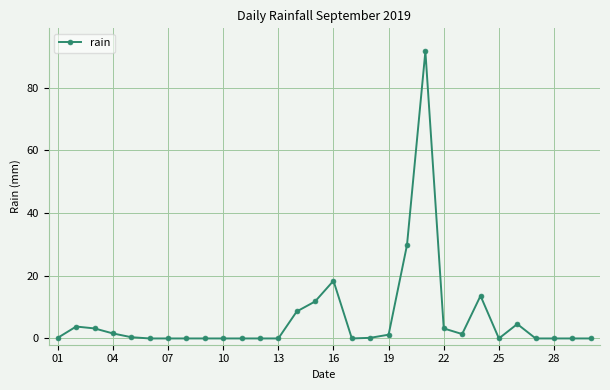

What is the maximum value shown in the chart?

91.6